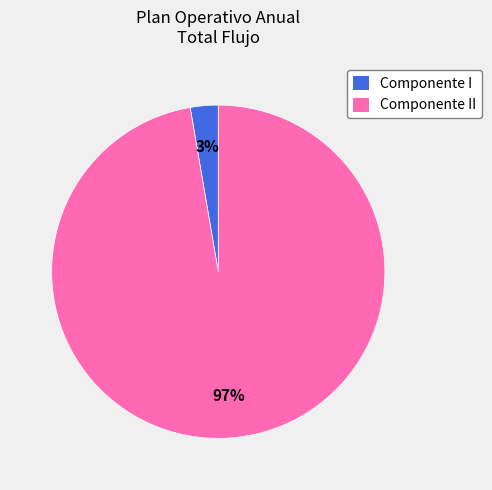

Count the number of slices in the pie.

2